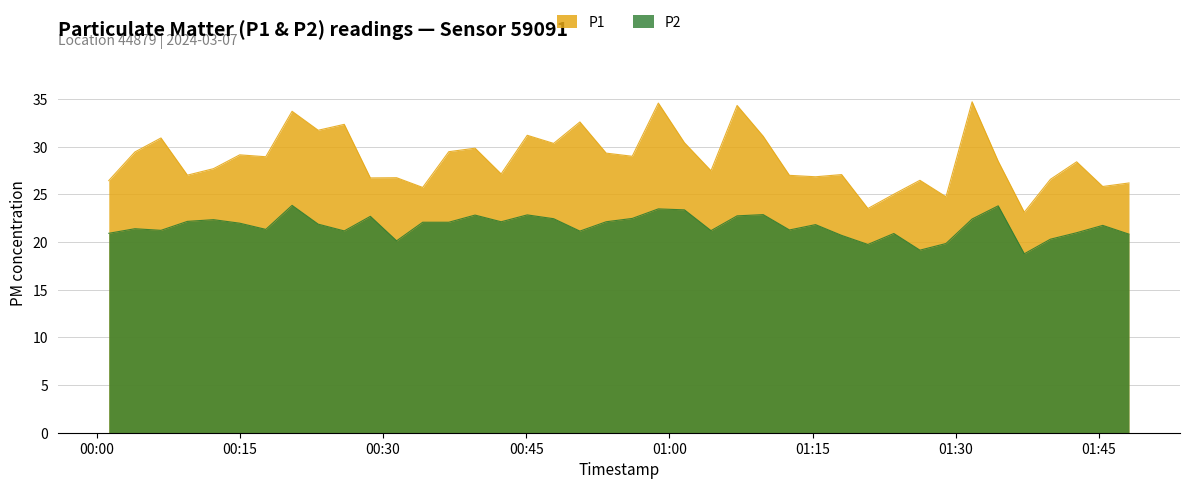

What is the greatest value displayed?

34.7